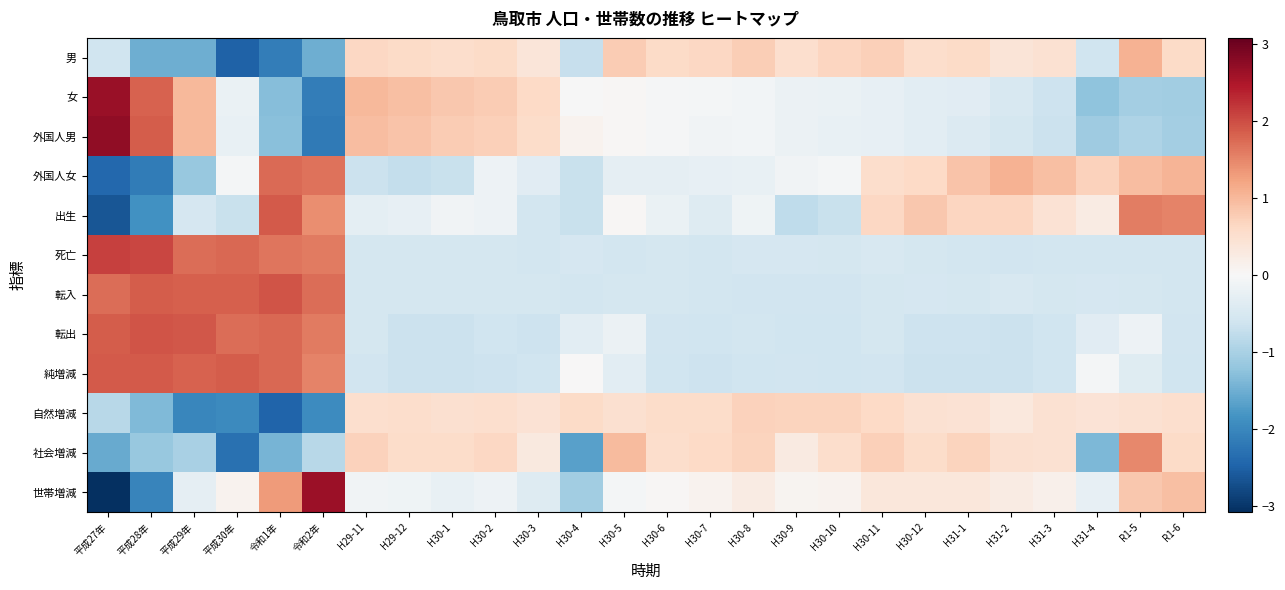

Which series has the largest range (max minus min)?

世帯増減